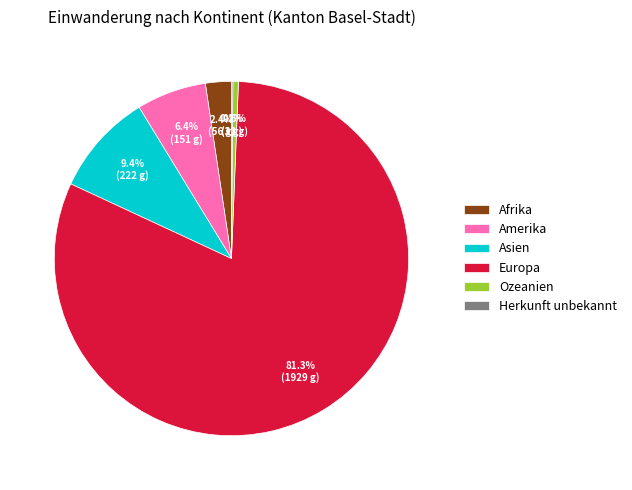

What percentage do Europa and Asien together represent?

90.6%